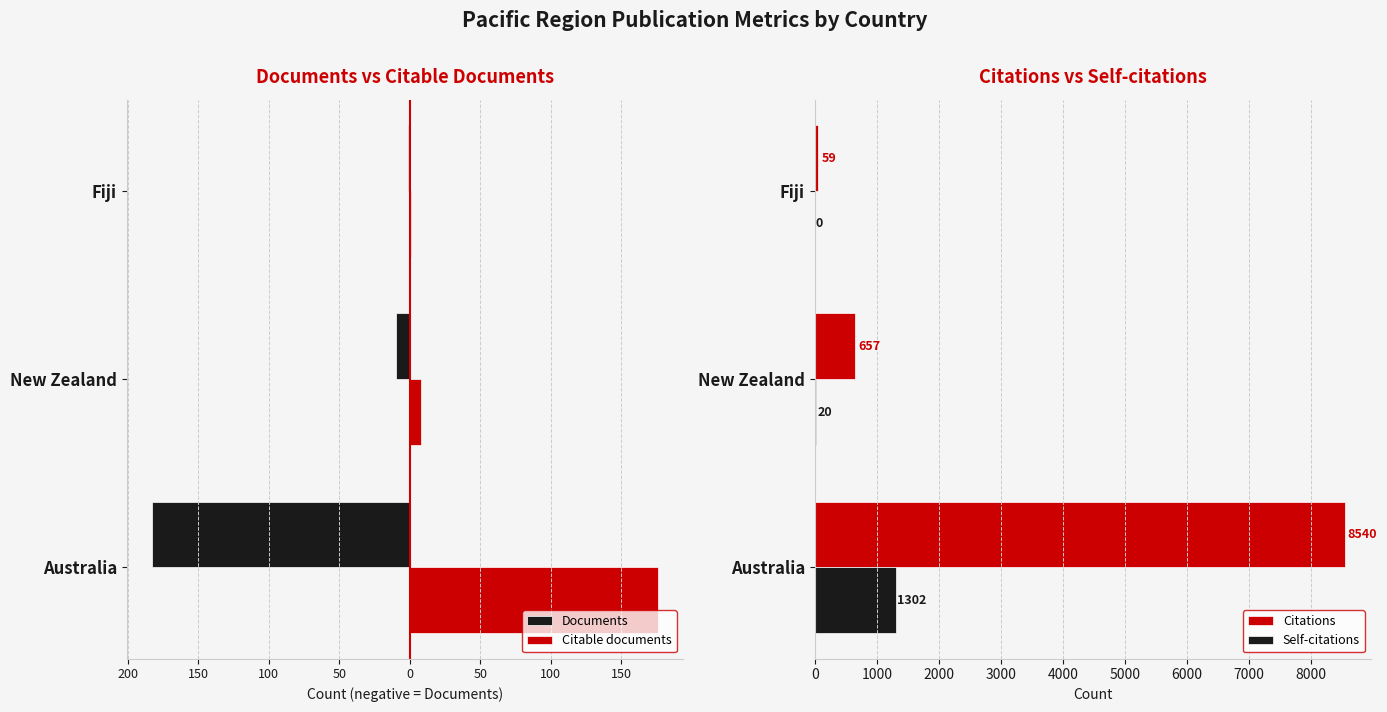

Is the value of Citations at Fiji greater than the value of Self-citations at New Zealand?

Yes